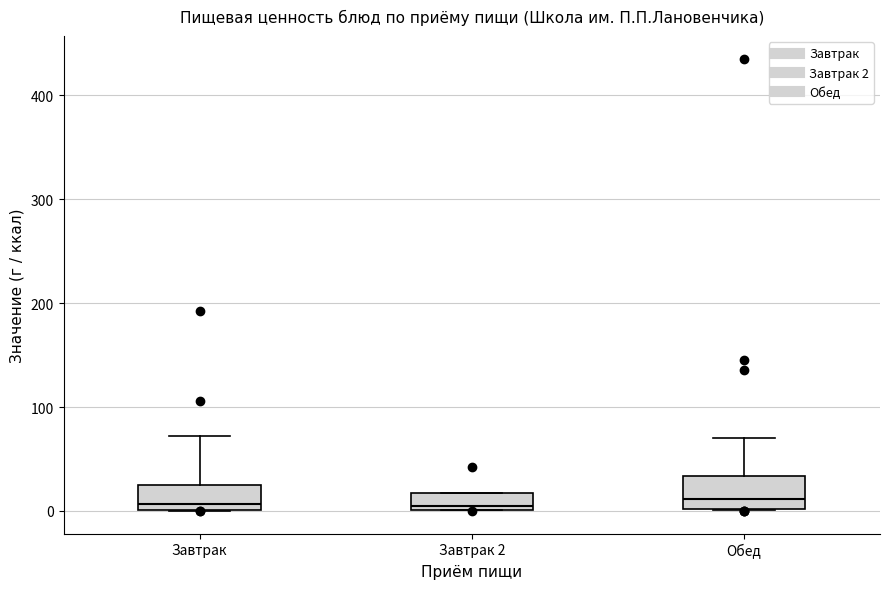

Reading left to right, transcribe this box plot: for each box, give where its median line is, the range the box spans, and where its two whiskers end, as read against the y-axis. The values are not printed on the chart, so give them approximately, as read against the axis.

Завтрак: median 10, box 0 to 30, whiskers 0 to 70
Завтрак 2: median 10, box 0 to 20, whiskers 0 to 20
Обед: median 10, box 0 to 30, whiskers 0 to 70